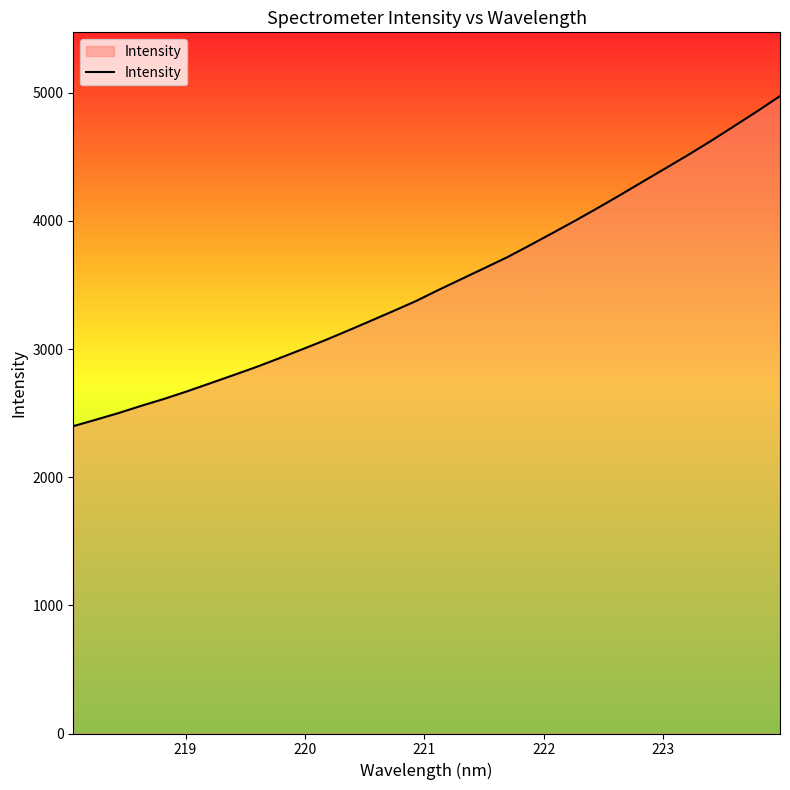

Reading right to left, transcribe all the data shown in this chart.

4974.9	4856.3	4742.0	4628.2	4519.0	4414.1	4309.8	4204.4	4101.8	4001.6	3904.7	3808.7	3714.9	3630.1	3545.4	3460.9	3373.4	3294.9	3217.8	3141.6	3066.9	2996.2	2926.9	2859.1	2795.8	2733.4	2671.5	2612.5	2558.7	2501.7	2449.7	2398.7